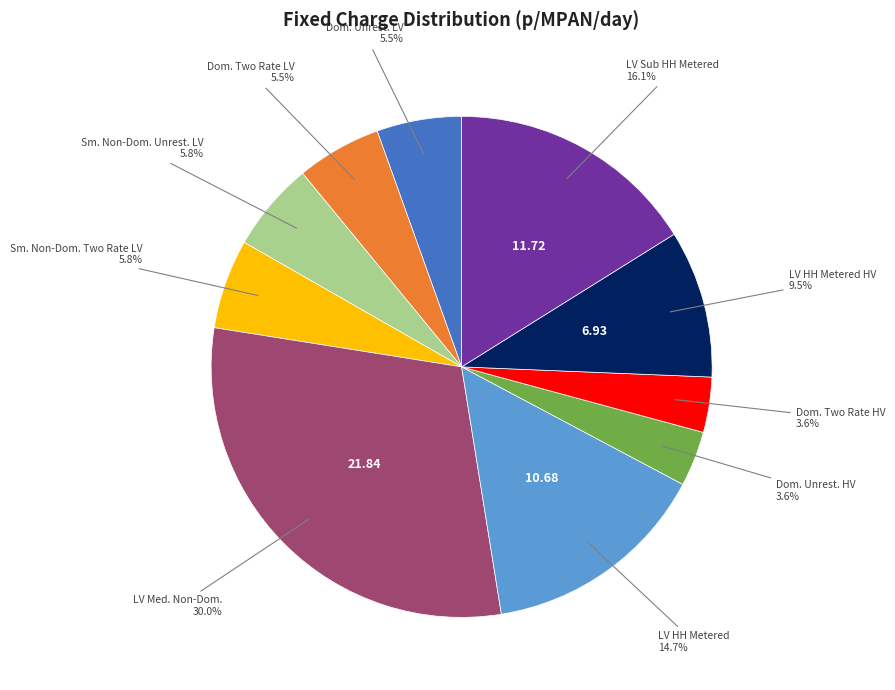

Is there any slice that represents more than half of the pie?

No